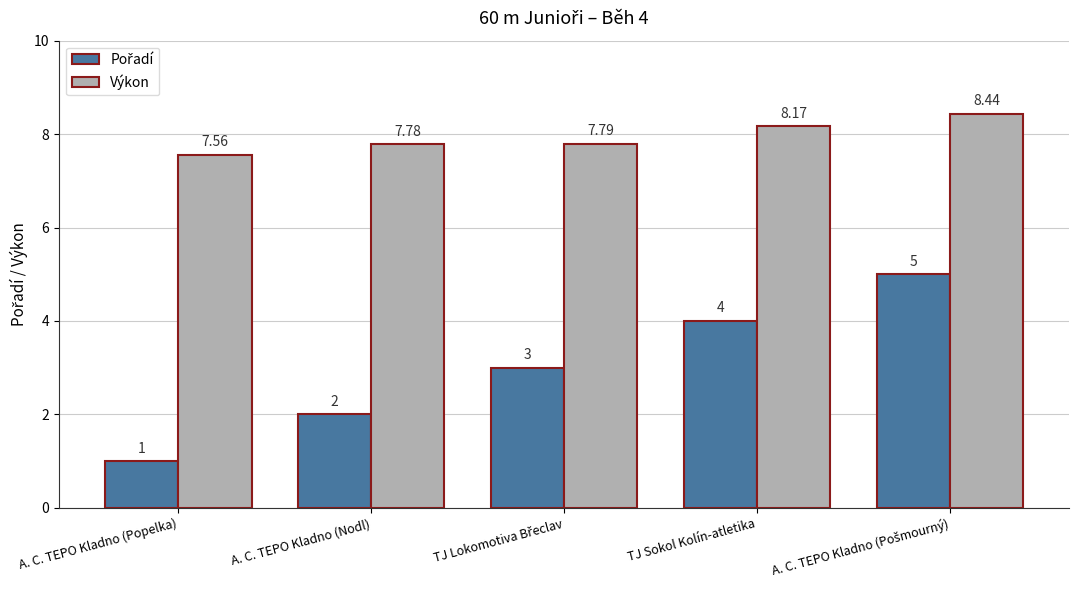

At how many categories does at least one series exceed 7?

5